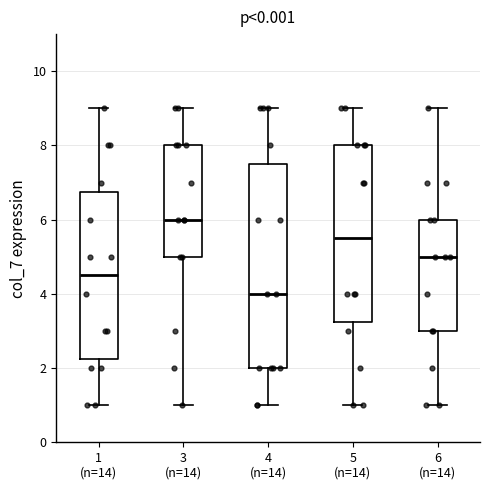

Which box's median line is the lowest?

4 (n=14)